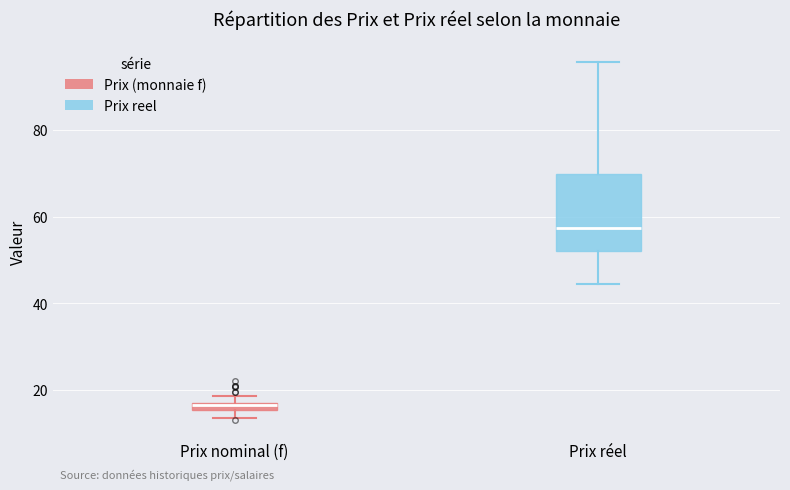

Comparing the boxes themselves (not the whiskers), which one is the tallest?

Prix réel